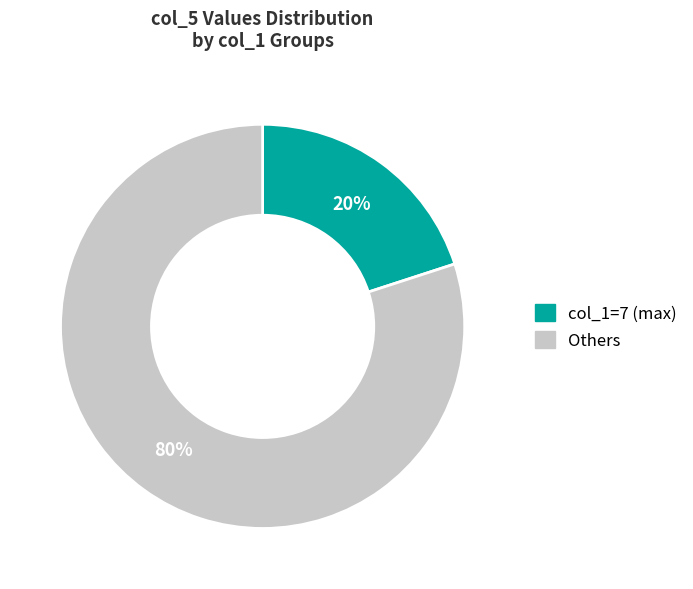

What is the largest slice in the pie chart?

Others